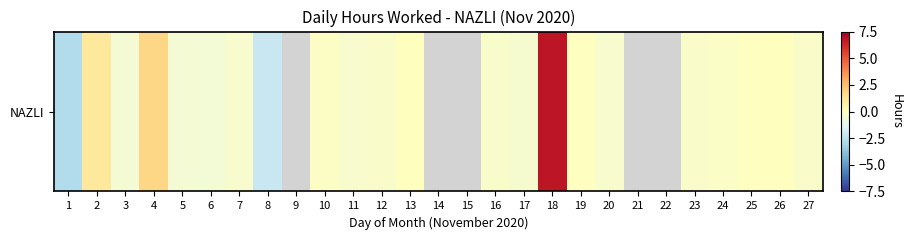

How many values are below 0?

17